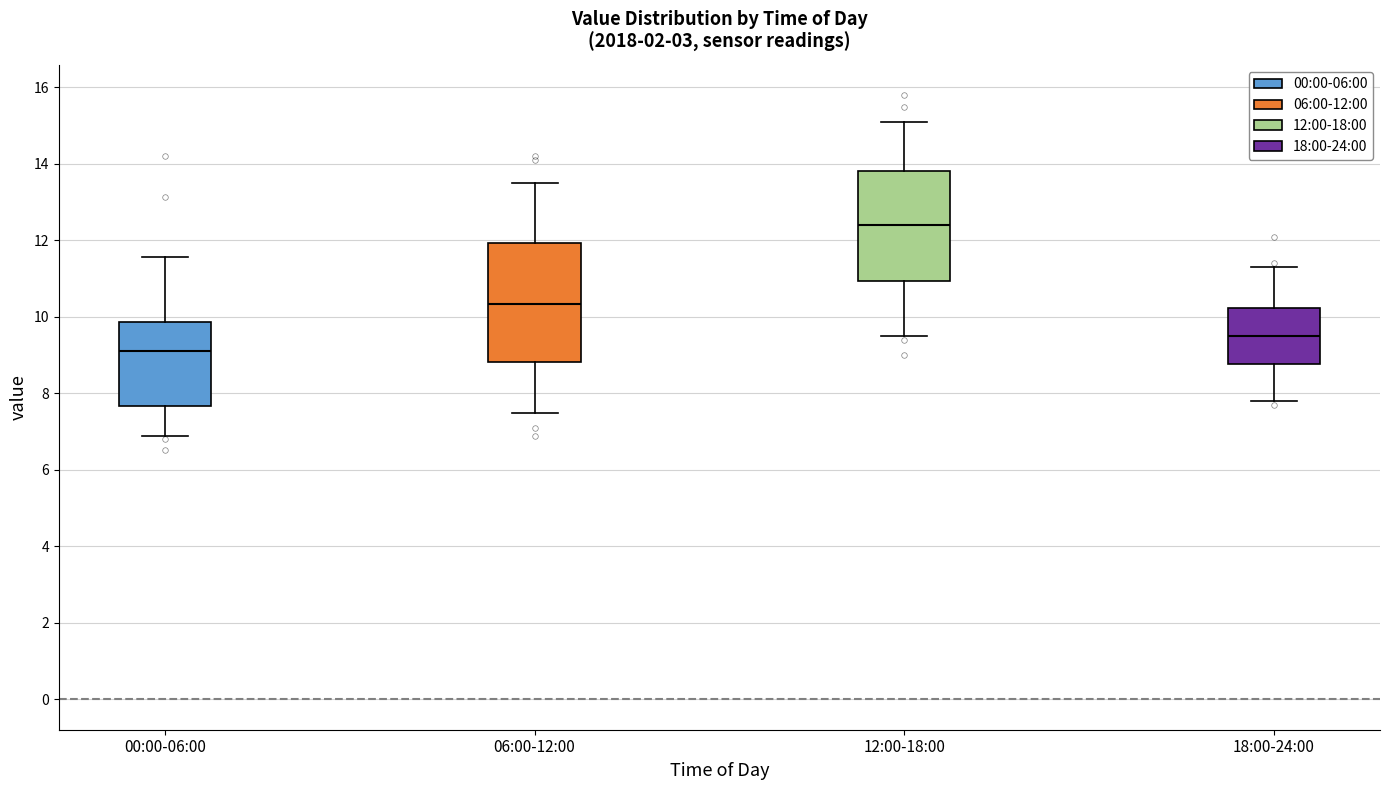

Which box is the tallest, from its lower edge to its upper edge?

06:00-12:00